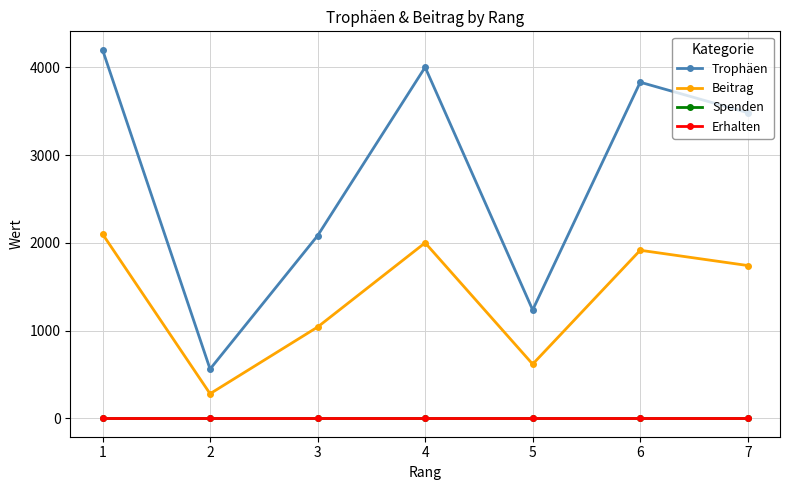

Does the chart have visible grid lines?

Yes